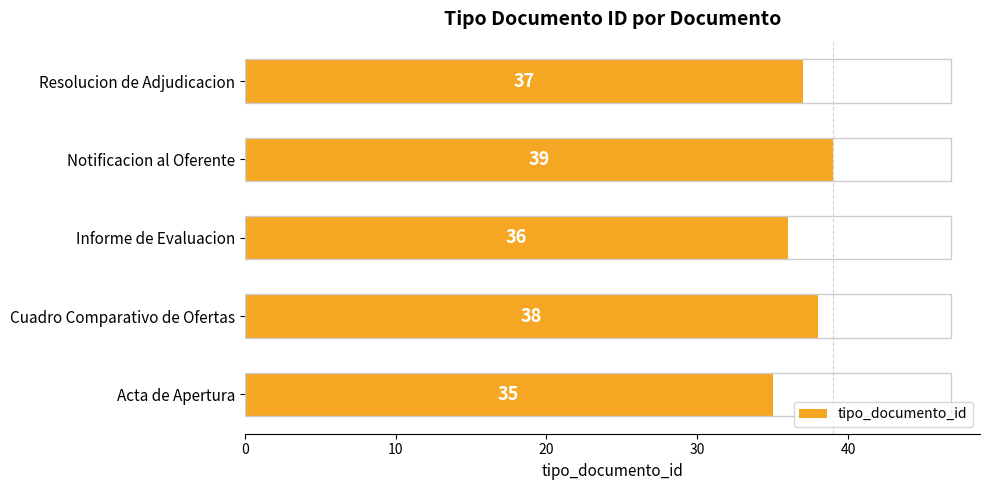

Reading bottom to top, extract all data points from this chart.

35	38	36	39	37